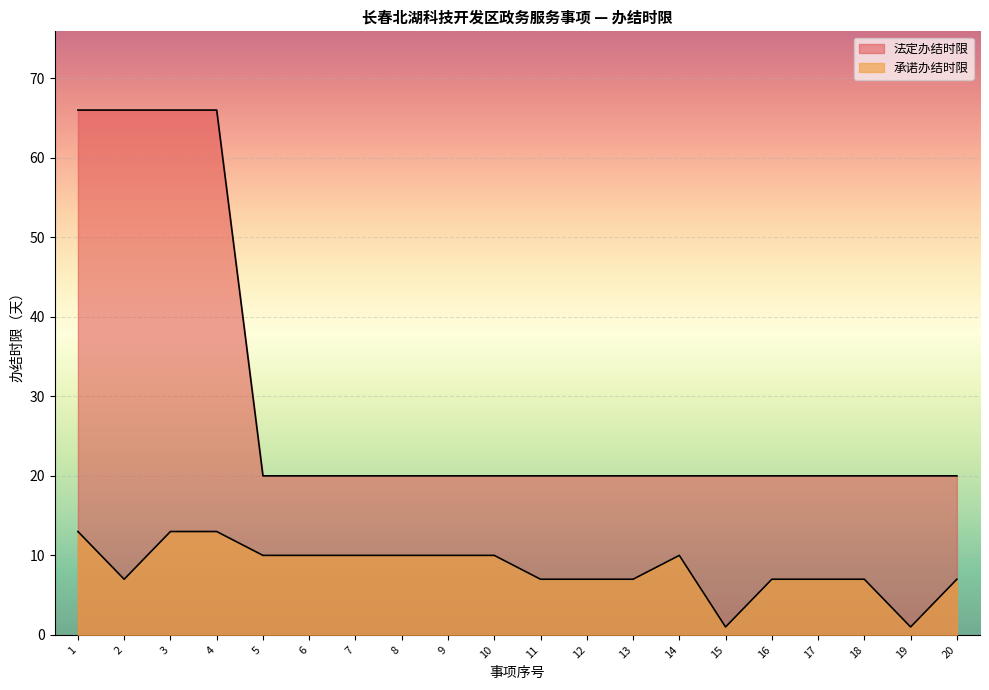

Which category has the lowest value across all series?

15